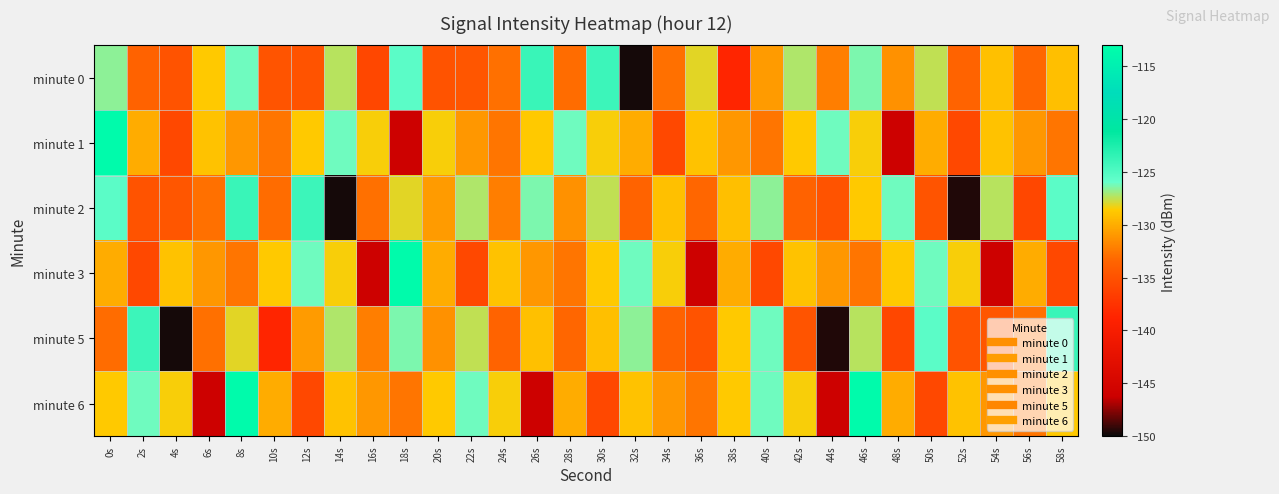

Rank the series at 52s from highest to lowest value.

minute 3, minute 6, minute 0, minute 5, minute 1, minute 2